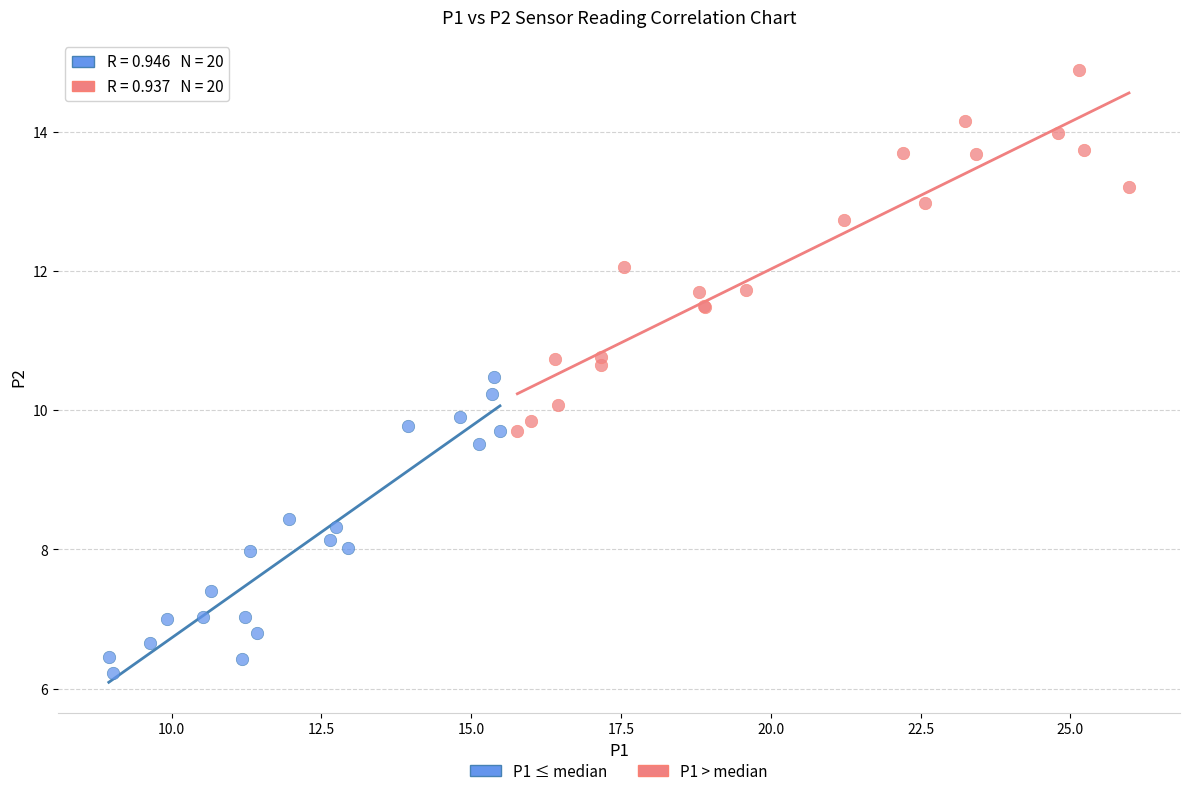

Which series reaches the maximum Y coordinate?

P1 > median